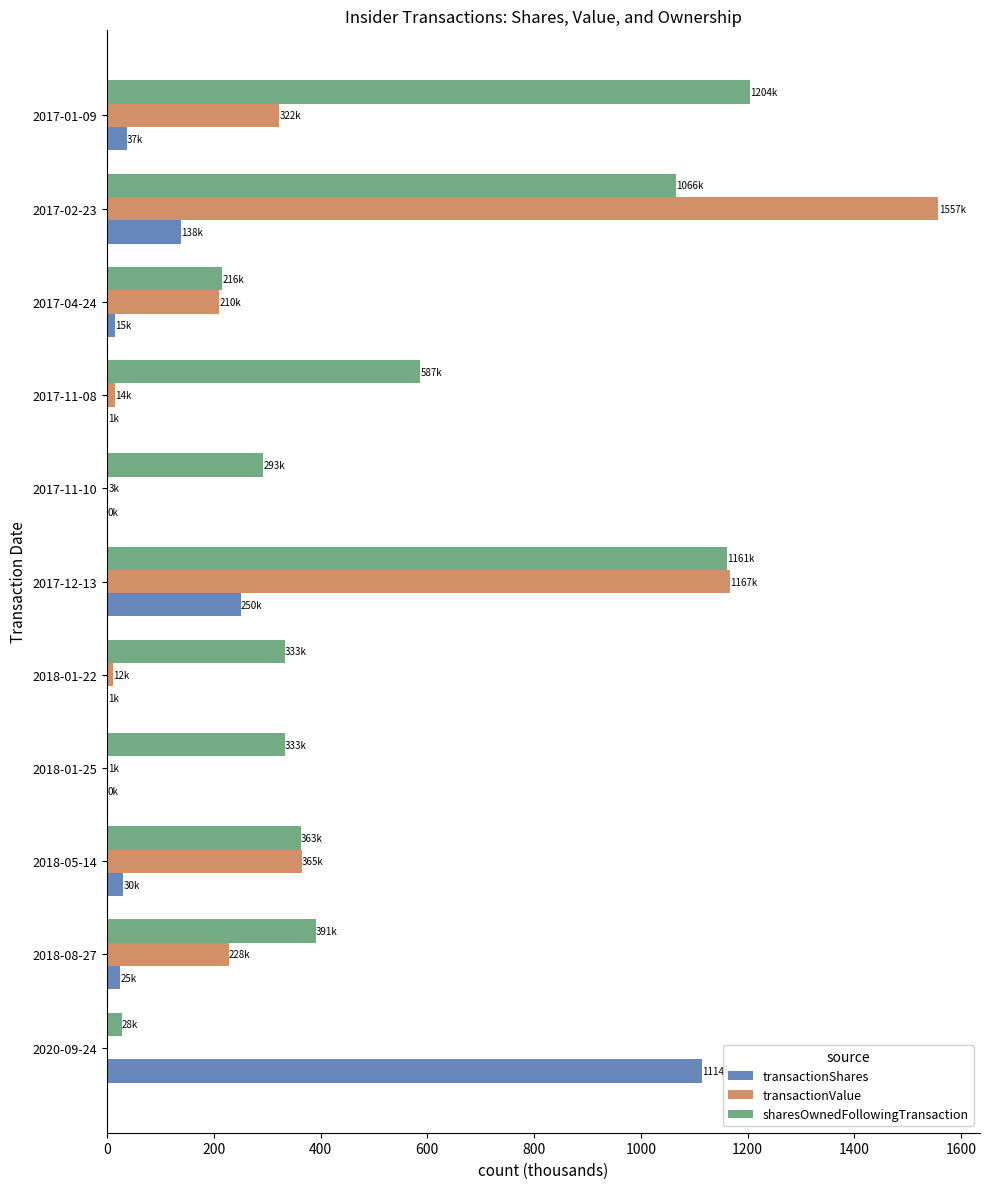

Which series changed the most between 2018-08-27 and 2018-01-25?

transactionValue